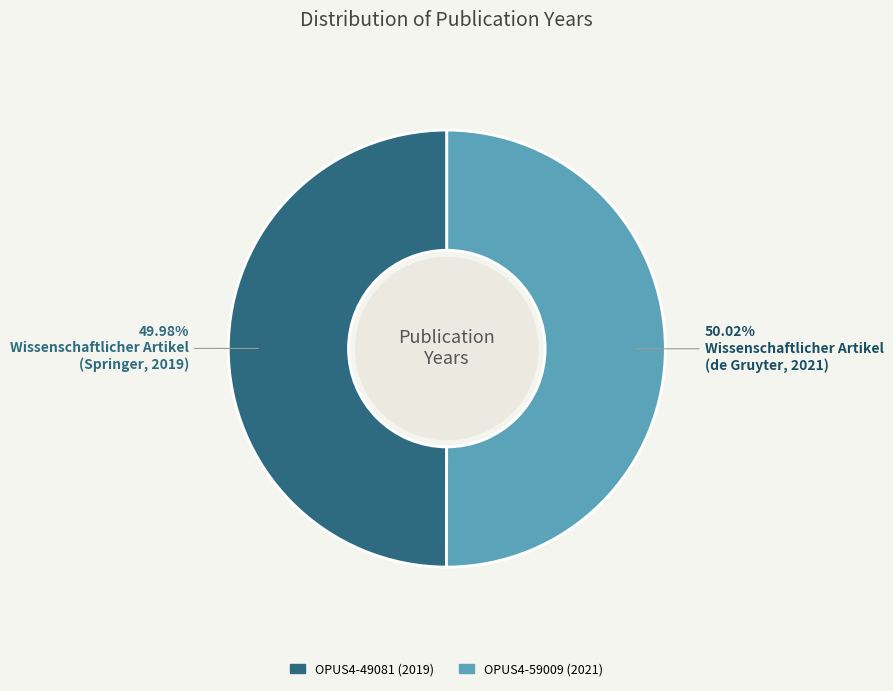

Approximately how many times larger is the value at OPUS4-49081 (2019) compared to OPUS4-59009 (2021)?

1.0